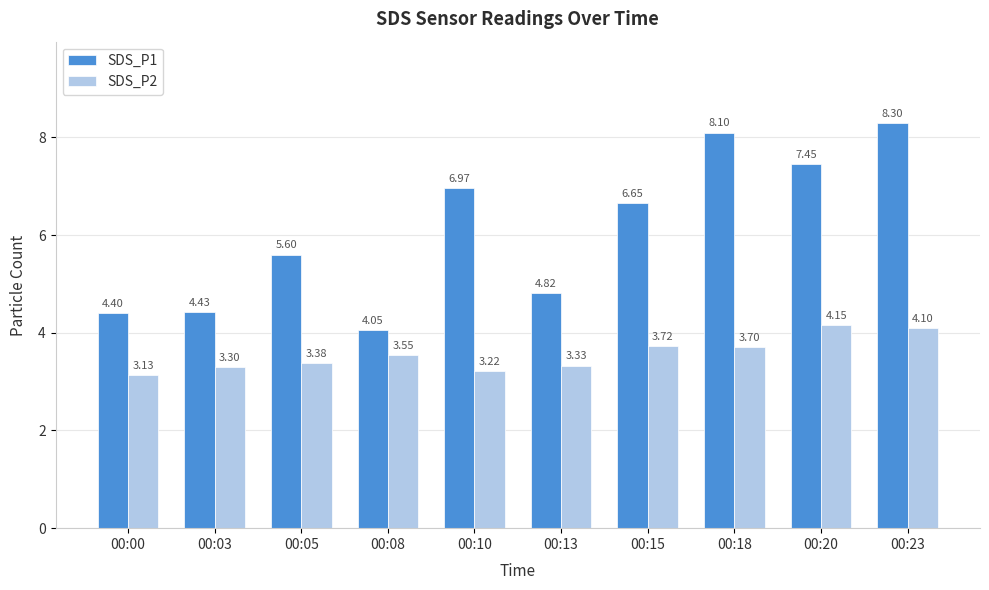

Which category has the highest value in the SDS_P2 series?

00:20